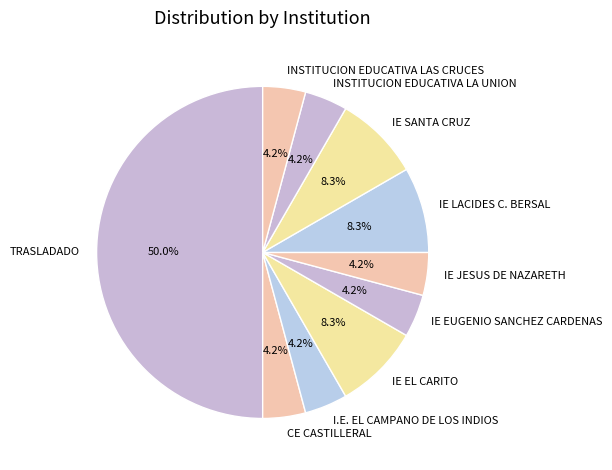

Which slice is the largest?

TRASLADADO